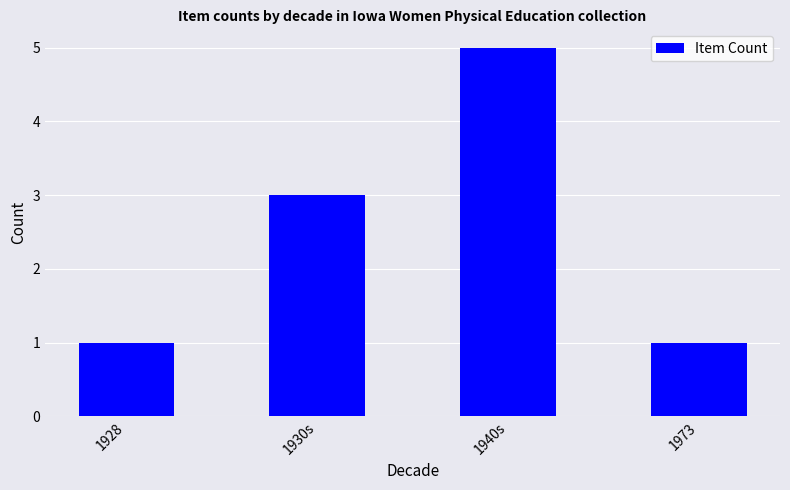

How many series are shown in this chart?

1